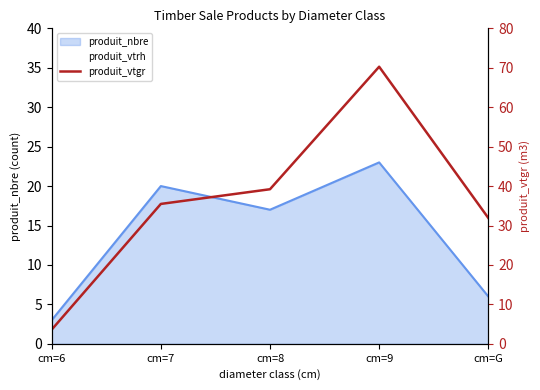

How many values exceed 35?

3